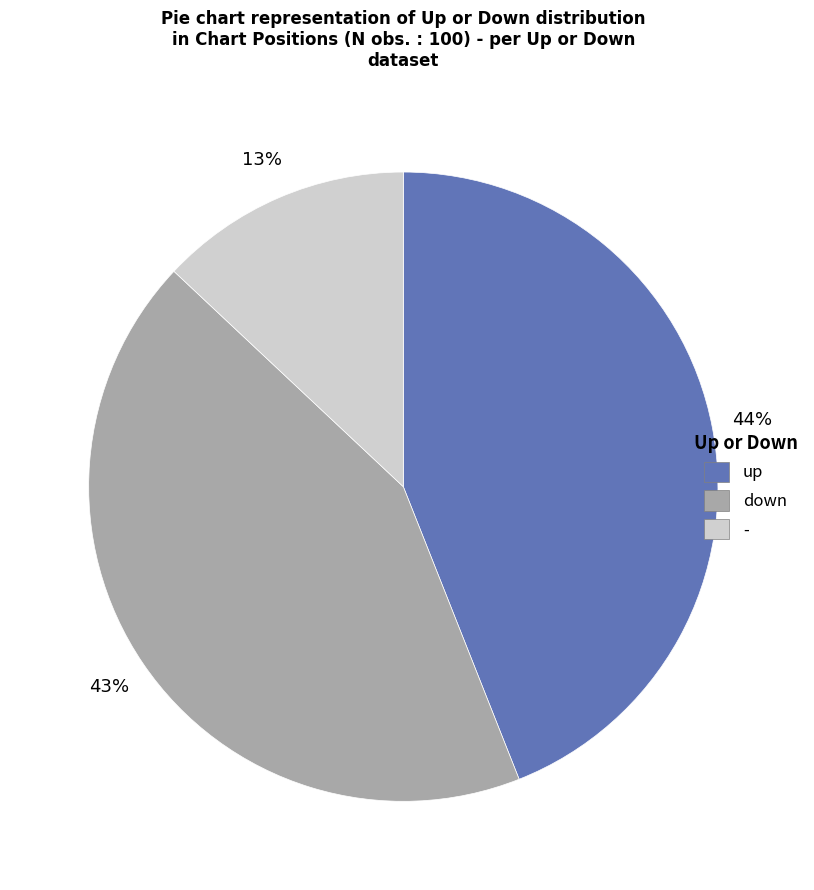

Is it true that up is 58% of the pie?

False